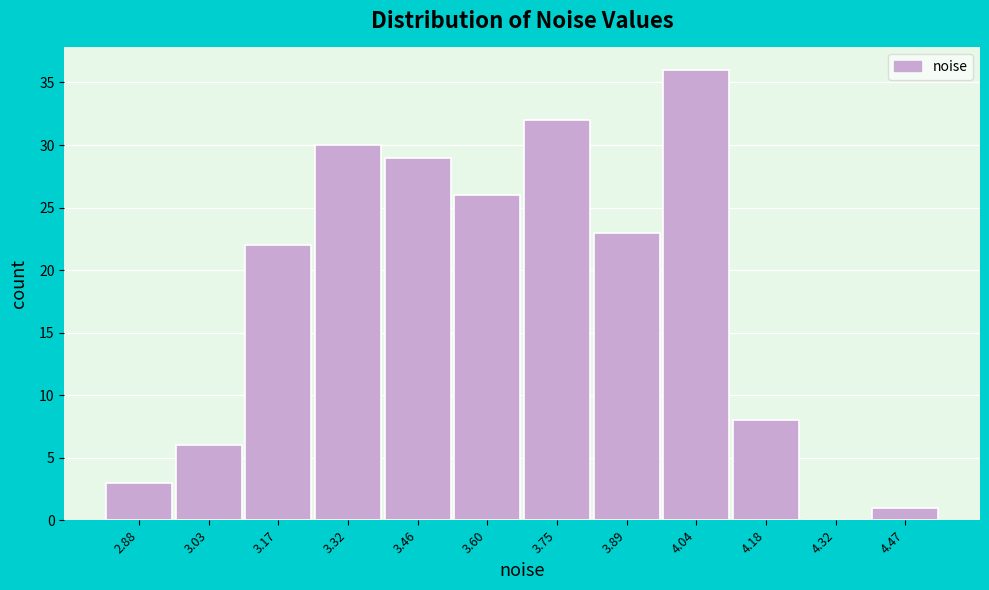

Reading right to left, transcribe all the data shown in this chart.

4.47=1	4.32=0	4.18=8	4.04=36	3.89=23	3.75=32	3.60=26	3.46=29	3.32=30	3.17=22	3.03=6	2.88=3